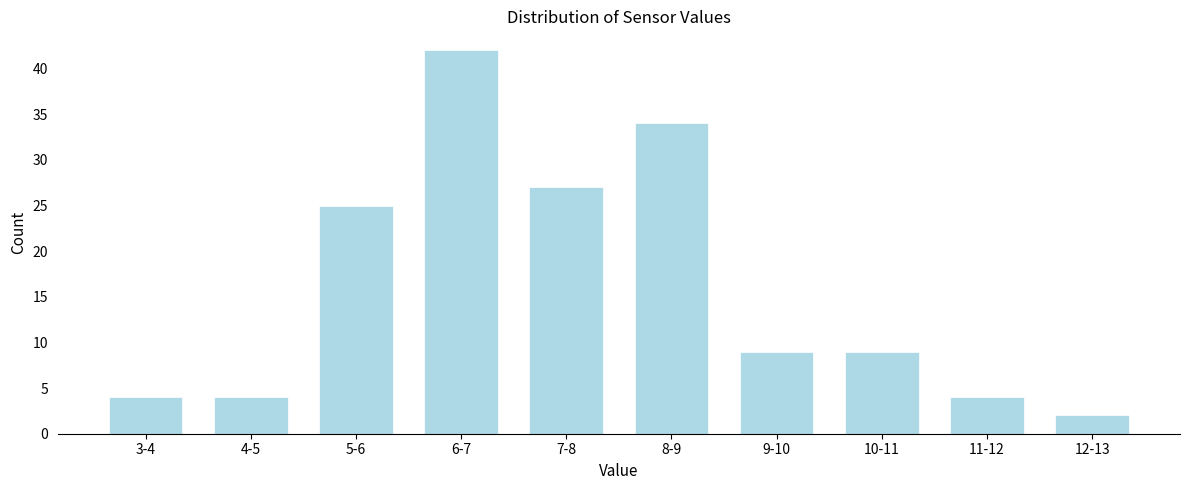

Reading right to left, list all the values displayed in this chart.

12-13=2	11-12=4	10-11=9	9-10=9	8-9=34	7-8=27	6-7=42	5-6=25	4-5=4	3-4=4